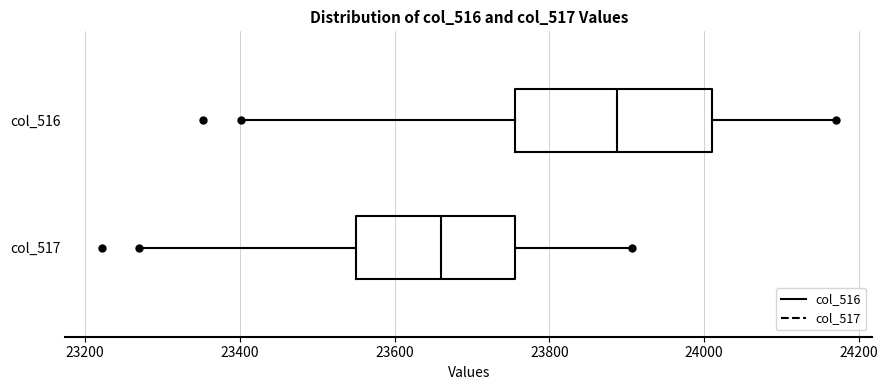

Reading bottom to top, read every box against the x-axis: the position of its median line, the range the box covers, and the ends of its whiskers. The values are not printed on the chart, so give them approximately, as read against the axis.

col_517: median 23660, box 23560 to 23760, whiskers 23280 to 23900
col_516: median 23880, box 23760 to 24020, whiskers 23400 to 24180